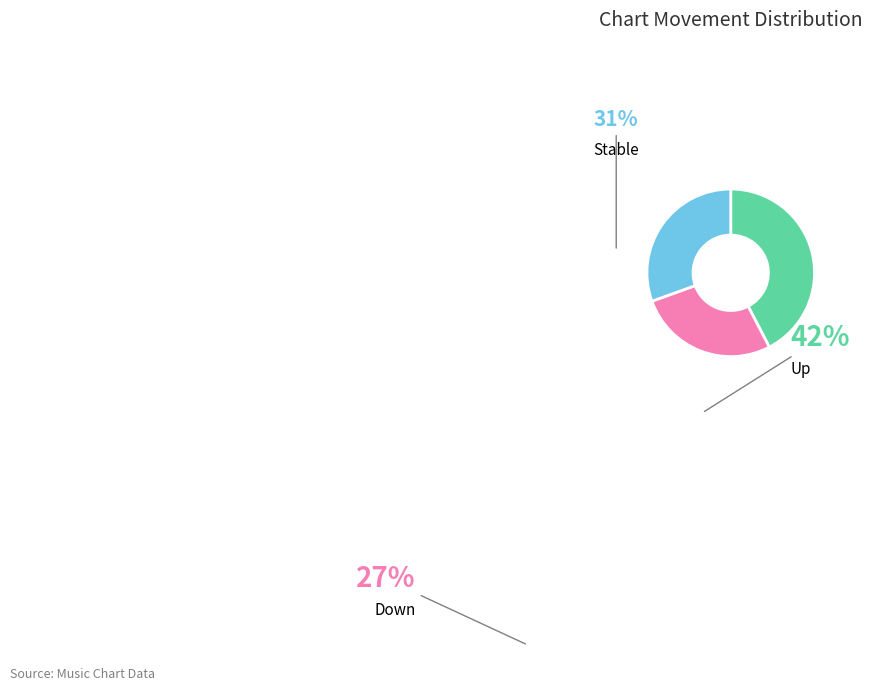

True or false: Down accounts for 27% of the total.

True